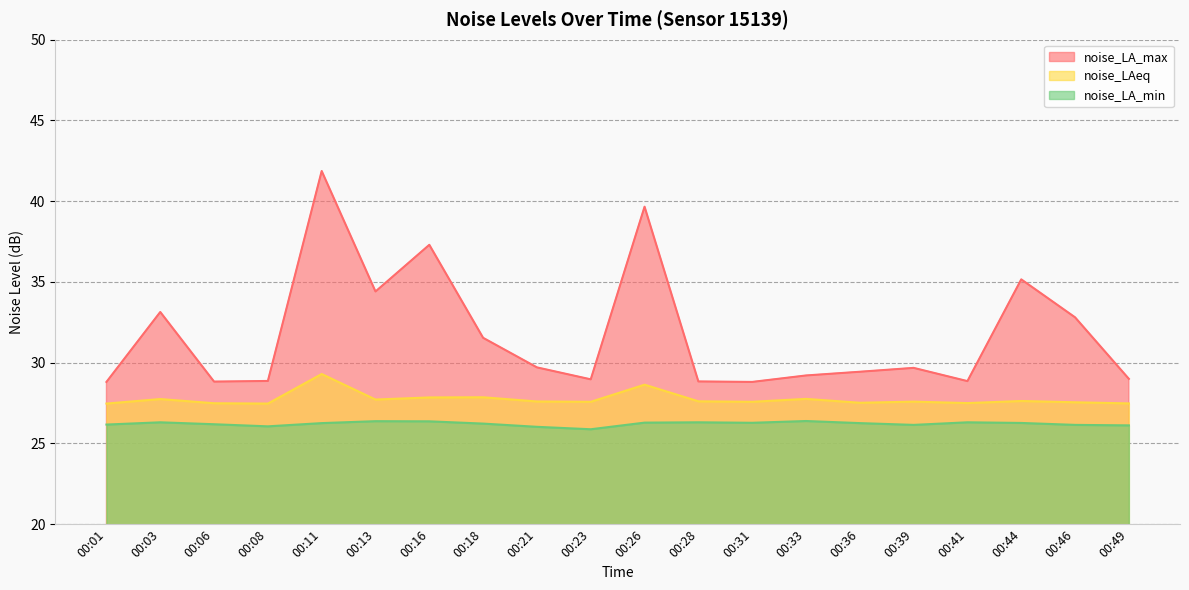

Which series has the widest spread of values?

noise_LA_max